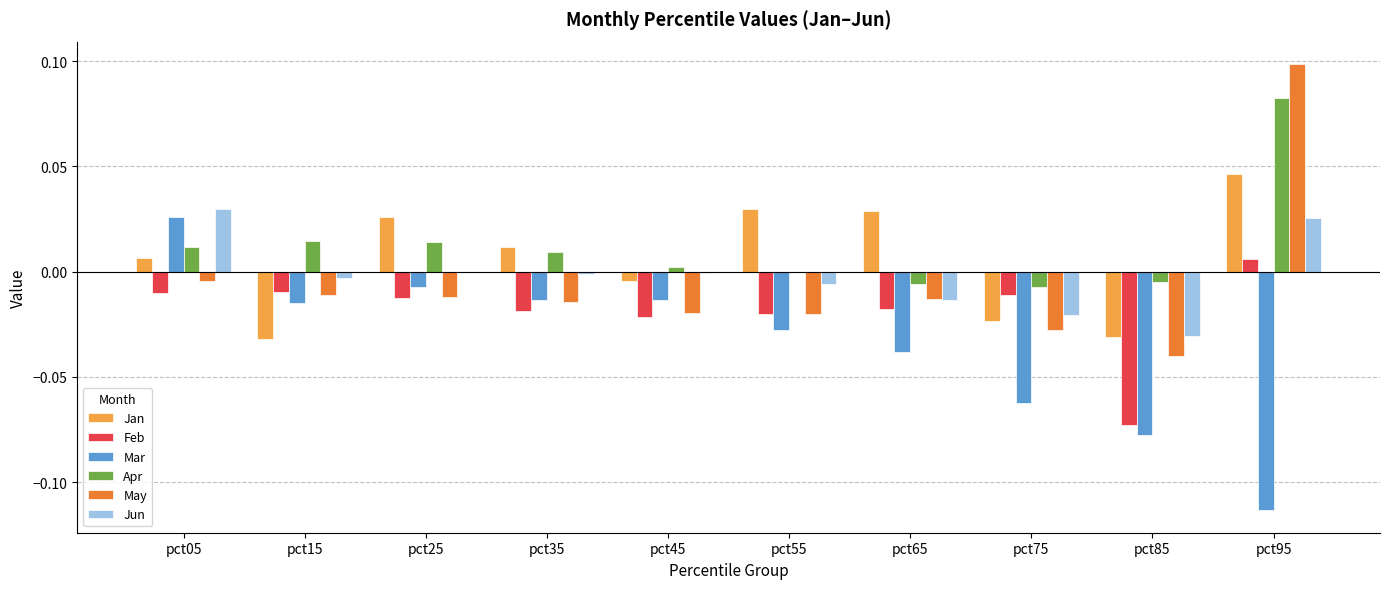

How many data points does each series have?

10